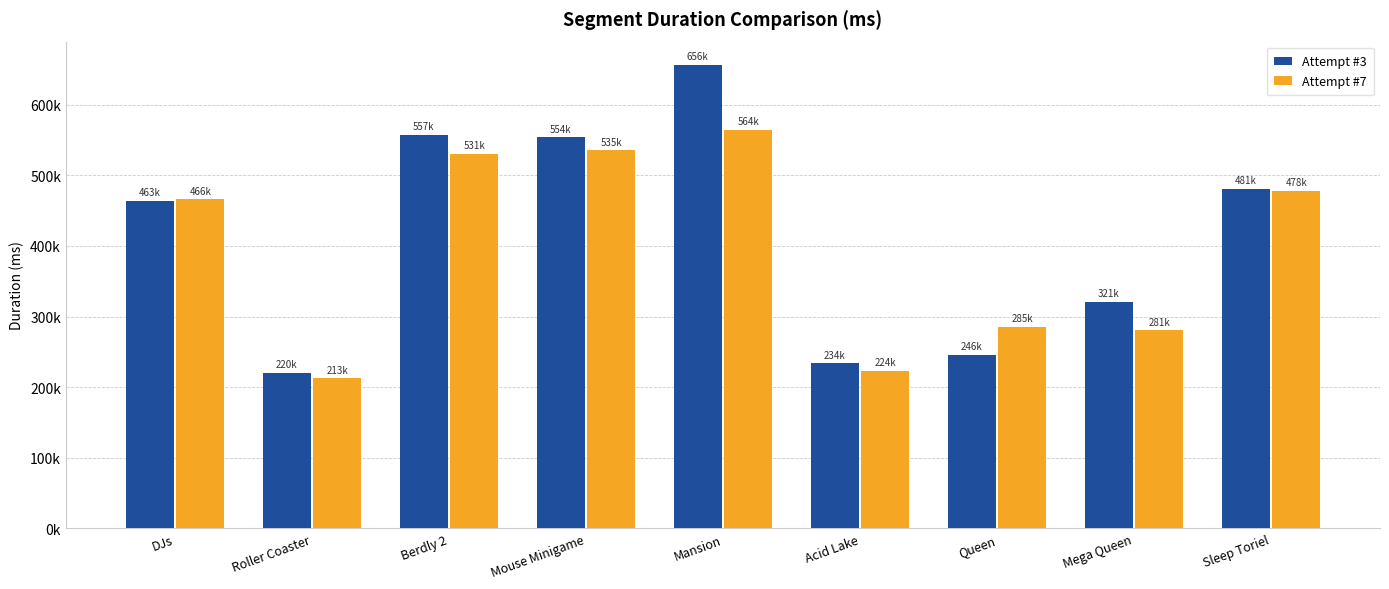

The Attempt #3 series shows 553595 at Mouse Minigame. True or false?

True